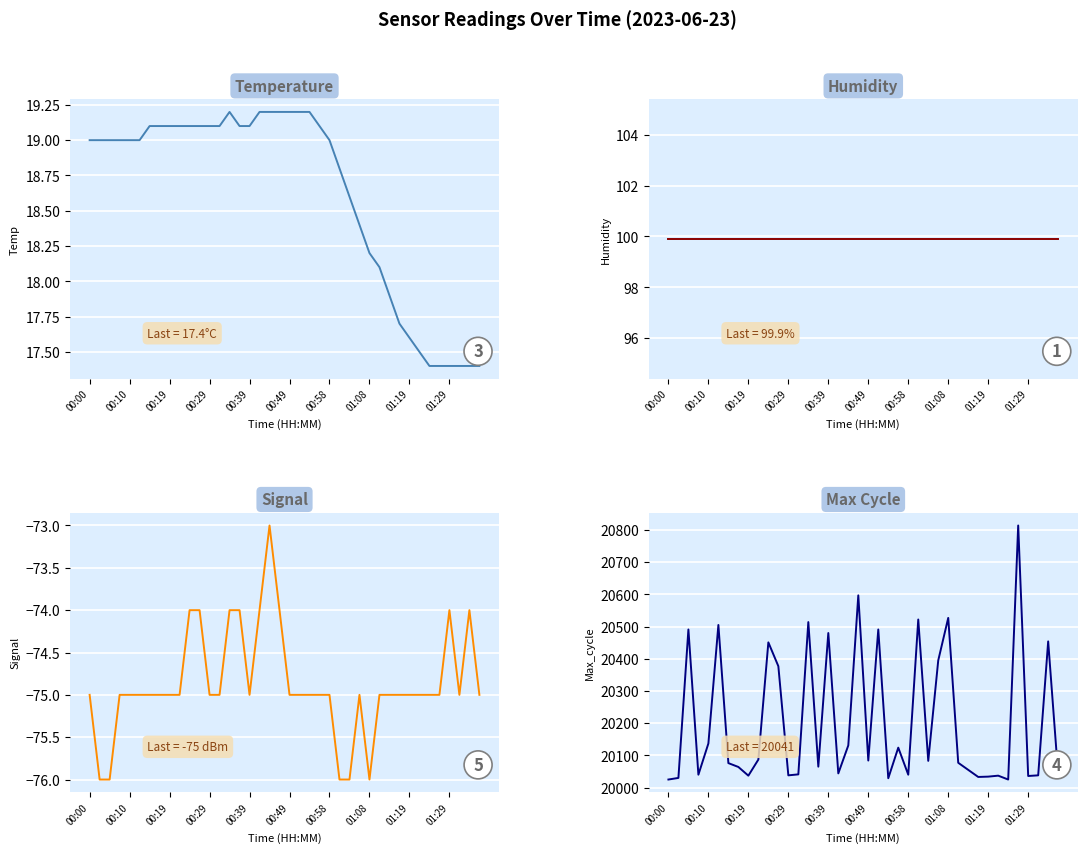

What is the value of the Max_cycle point at the 35th from the left?

20025.0